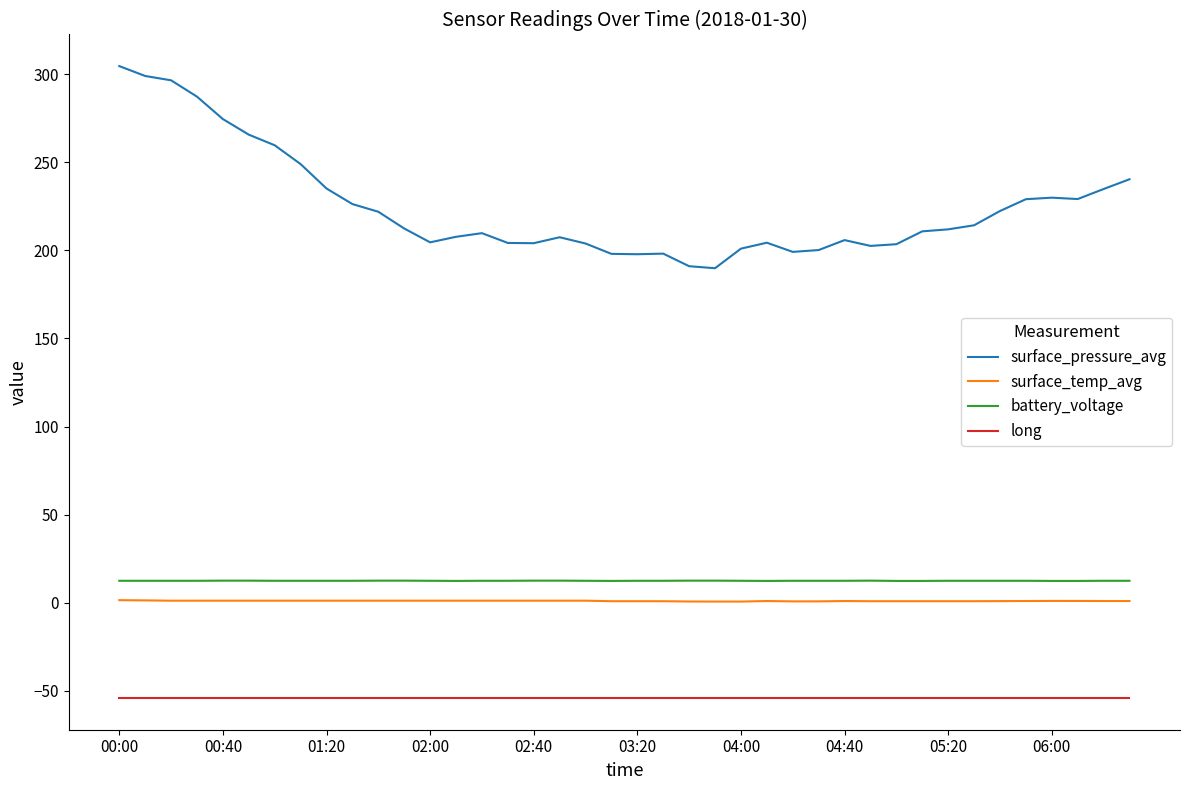

What is the lowest value of the battery_voltage series?

12.4